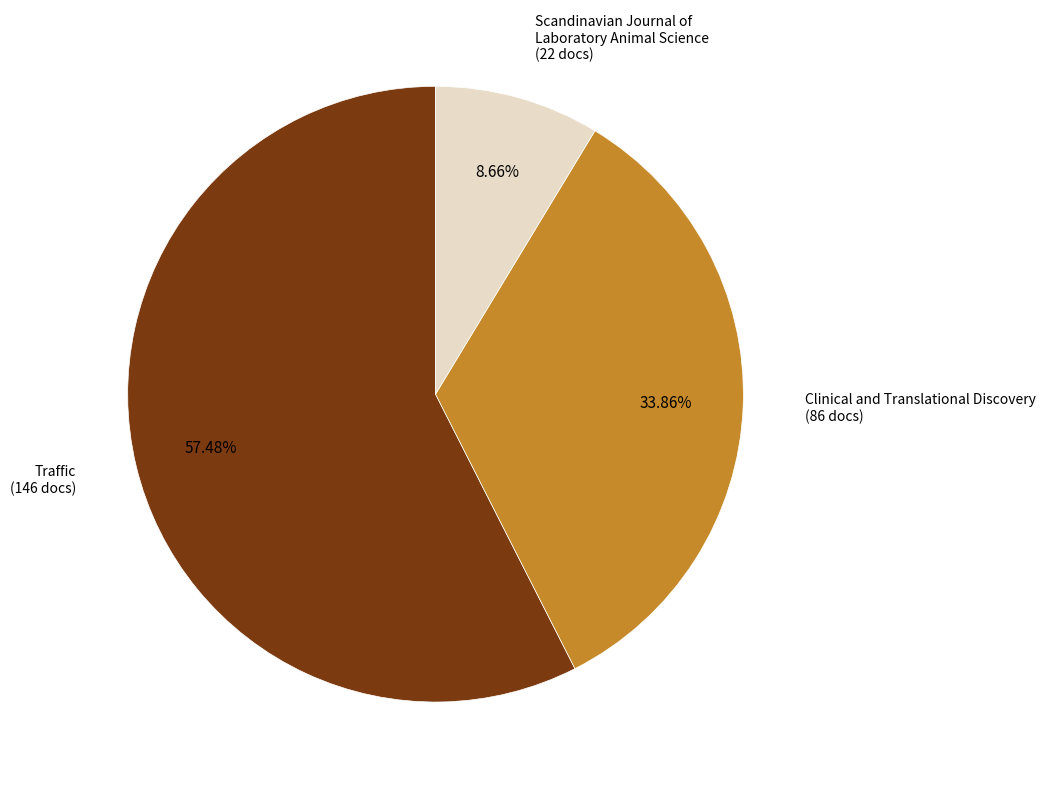

Is there a majority slice in this chart?

Yes